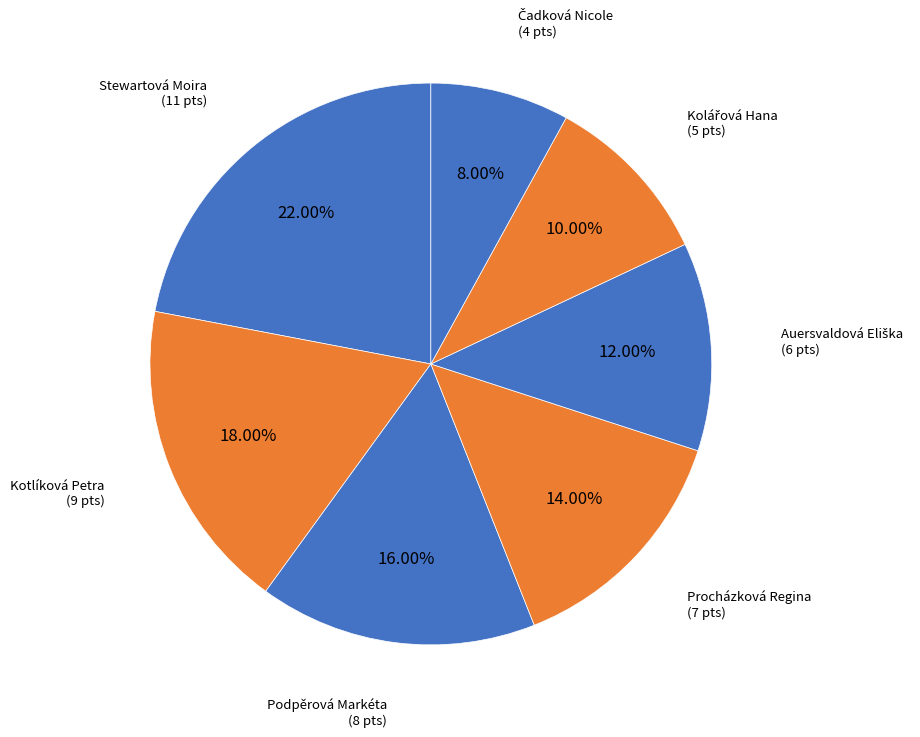

To the nearest percent, what percentage of the pie is Podpěrová Markéta?

16%